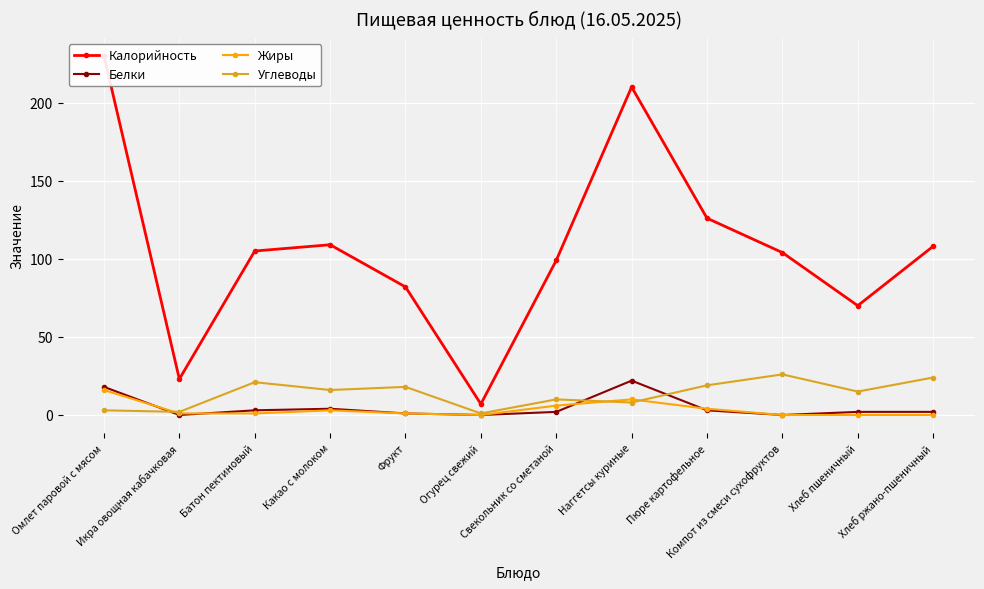

What is the difference between the maximum and minimum values in the Жиры series?

16